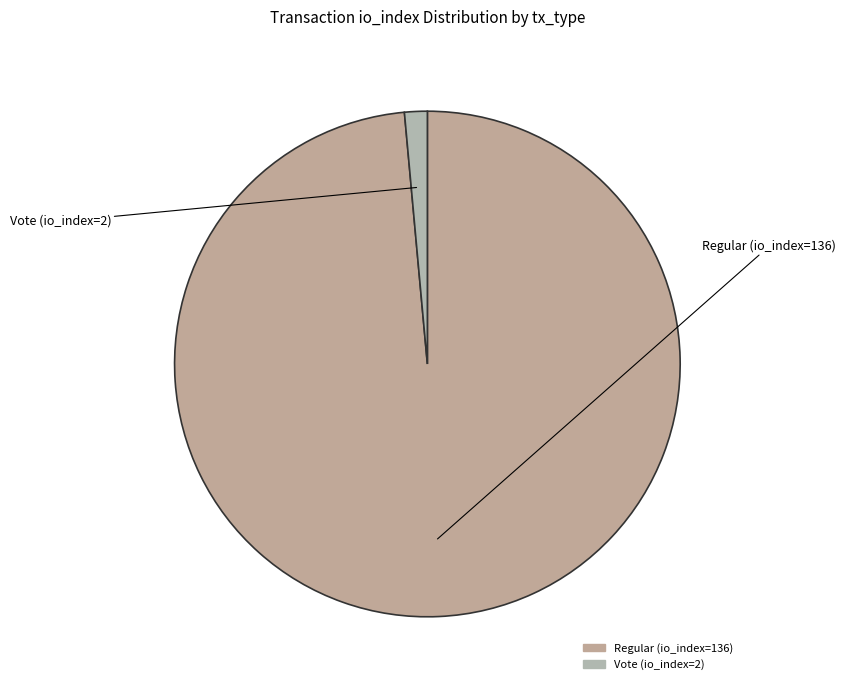

How many slices are in this pie chart?

2